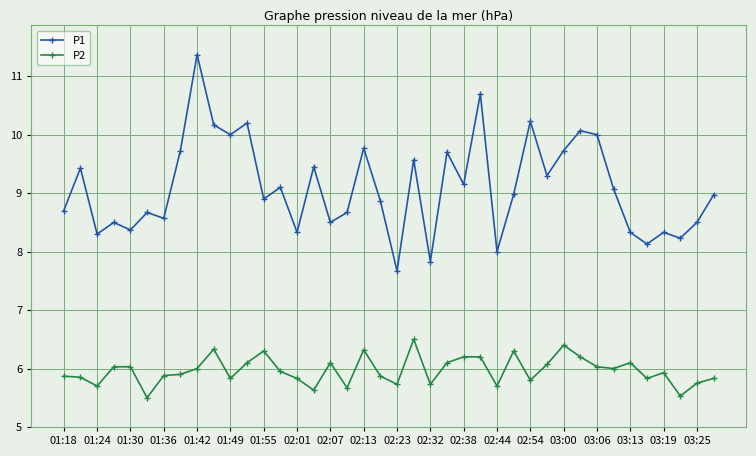

Which series has the widest spread of values?

P1